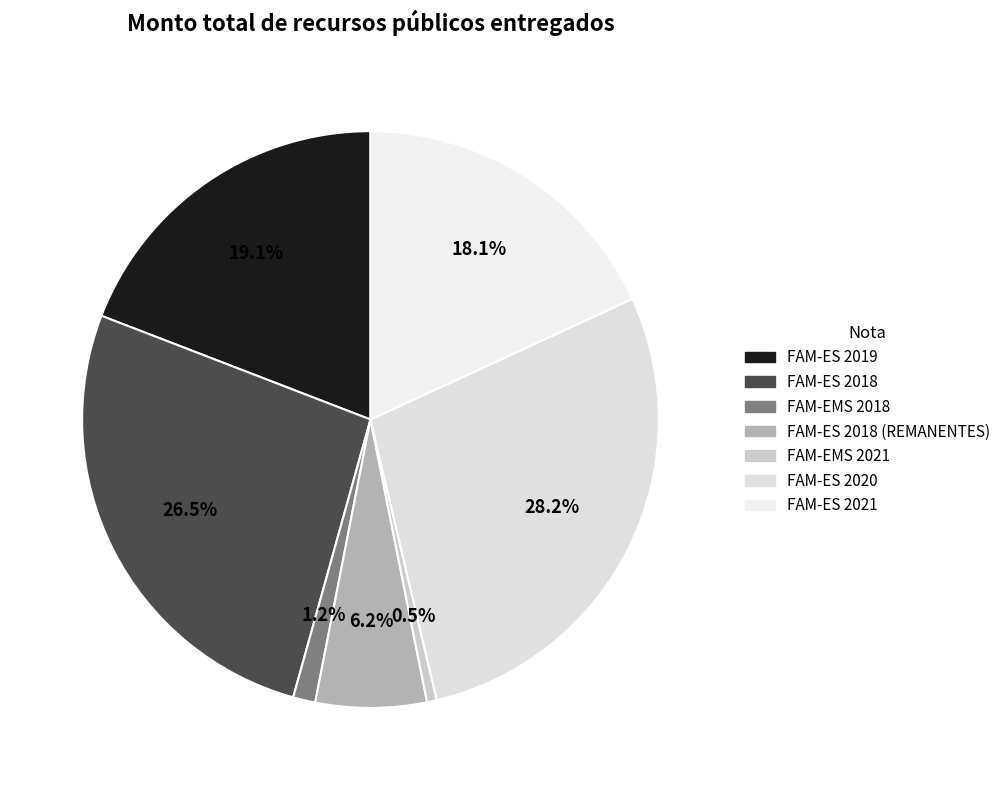

Which slice is the largest?

FAM-ES 2020